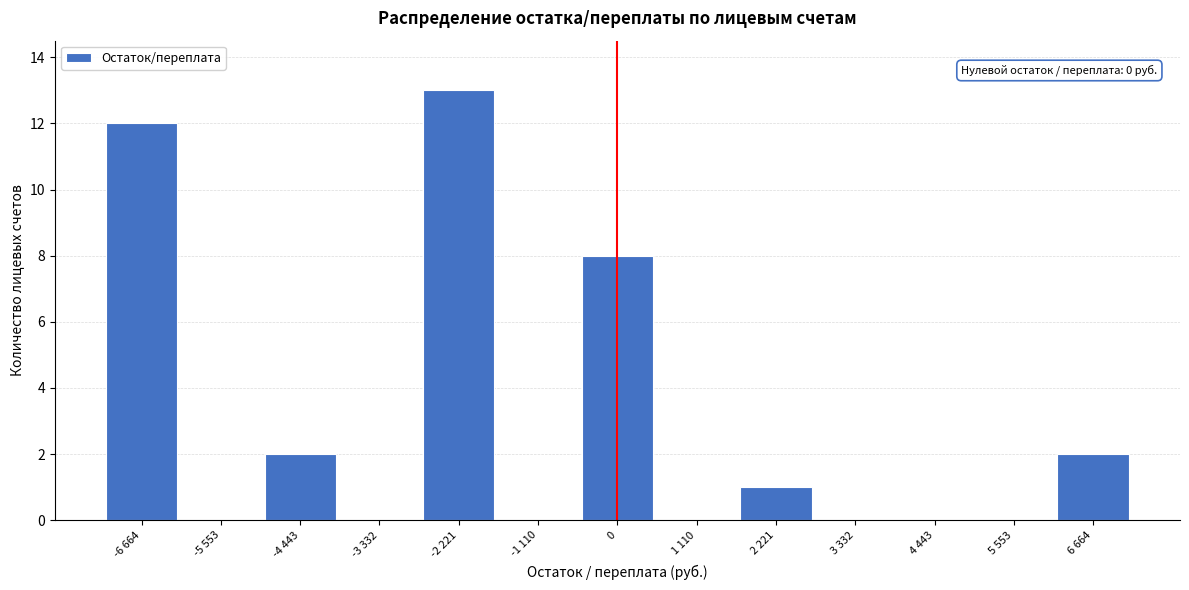

Reading left to right, transcribe all the data shown in this chart.

-6 664=12	-5 553=0	-4 443=2	-3 332=0	-2 221=13	-1 110=0	0=8	1 110=0	2 221=1	3 332=0	4 443=0	5 553=0	6 664=2